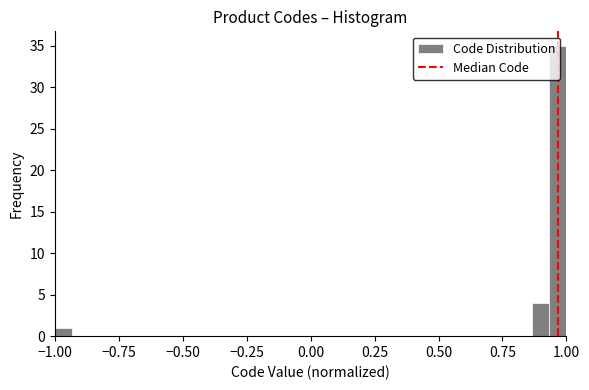

Read against the x-axis, roughly where is the centre of the tallest bar?

0.95